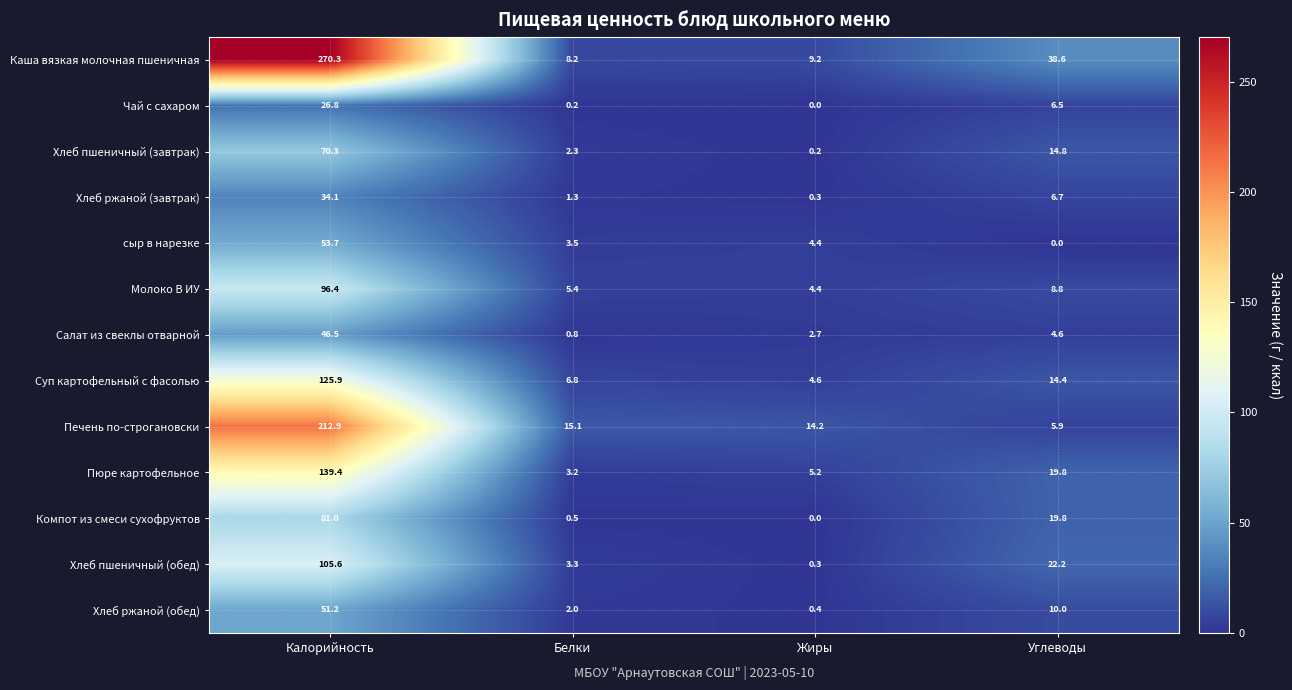

At which category is the sum across all series the highest?

Калорийность